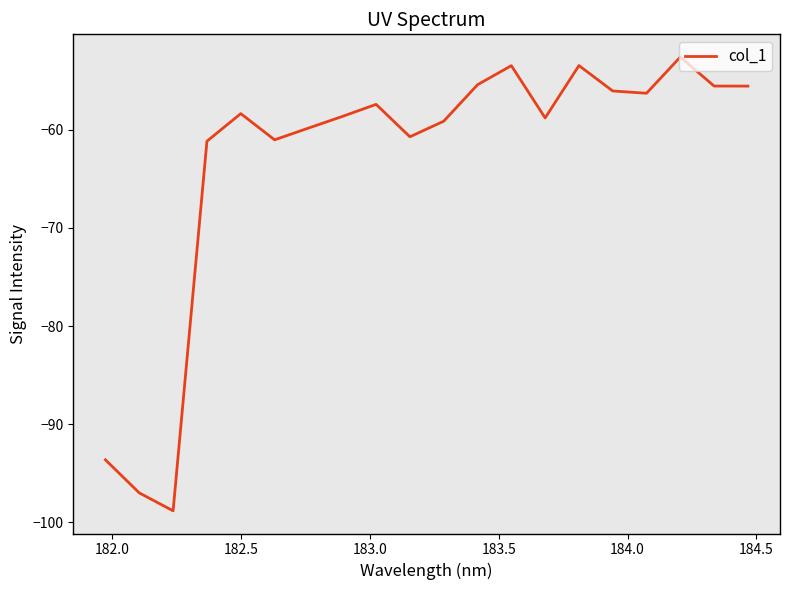

What is the difference between the maximum and minimum values?

46.2